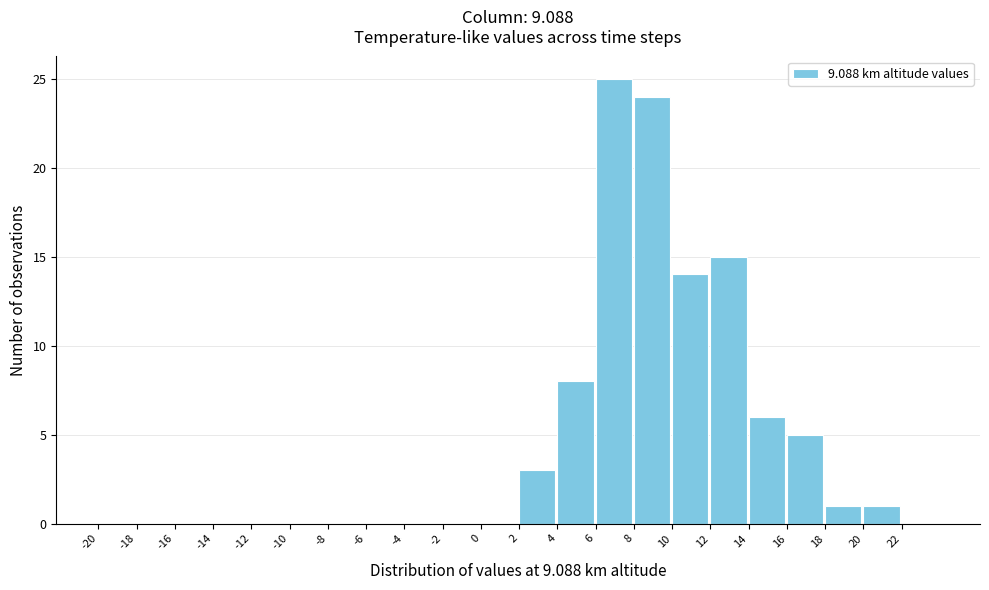

Reading left to right, list every bar in this chart as the range it spans on the x-axis followed by its height. The values are not printed on the chart, so give them approximately, as read against the axis.

-20 to -18: 0
-18 to -16: 0
-16 to -14: 0
-14 to -12: 0
-12 to -10: 0
-10 to -8: 0
-8 to -6: 0
-6 to -4: 0
-4 to -2: 0
-2 to 0: 0
0 to 2: 0
2 to 4: 3
4 to 6: 8
6 to 8: 25
8 to 10: 24
10 to 12: 14
12 to 14: 15
14 to 16: 6
16 to 18: 5
18 to 20: 1
20 to 22: 1
22 to 24: 0